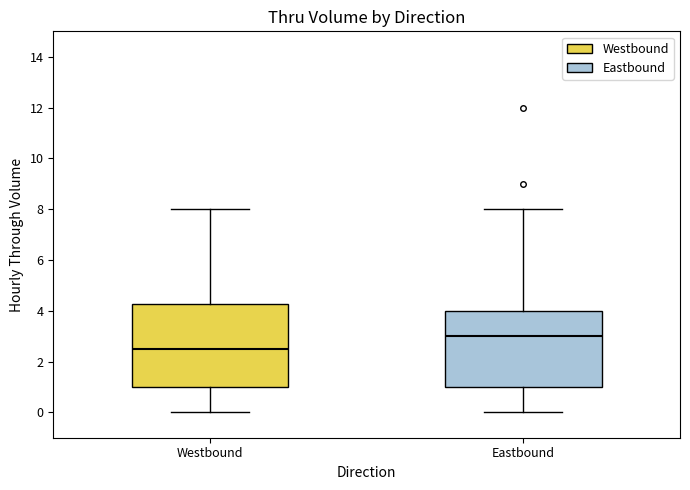

Reading left to right, read every box against the y-axis: the position of its median line, the range the box covers, and the ends of its whiskers. The values are not printed on the chart, so give them approximately, as read against the axis.

Westbound: median 2.6, box 1.0 to 4.2, whiskers 0.0 to 8.0
Eastbound: median 3.0, box 1.0 to 4.0, whiskers 0.0 to 8.0